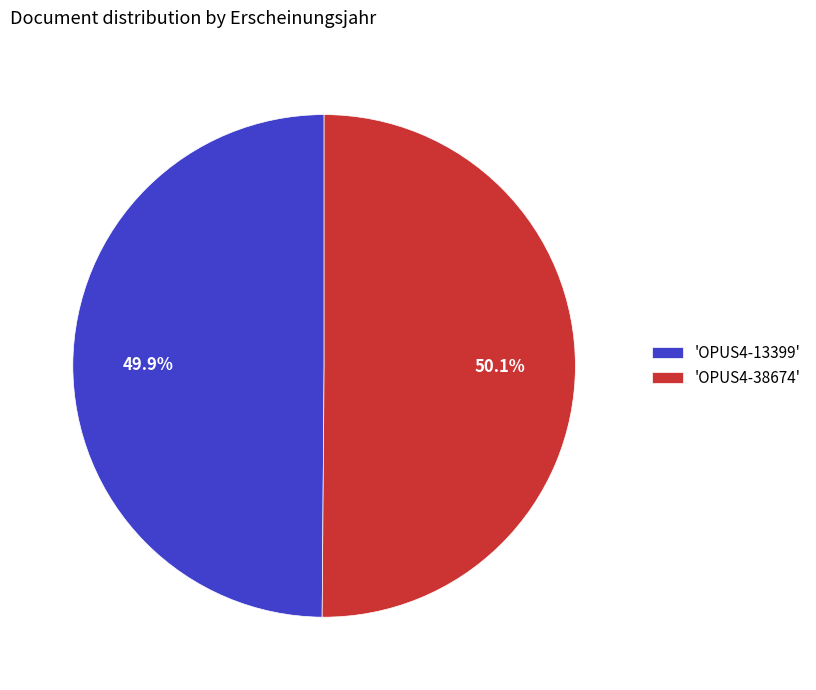

Does any single category account for the majority?

Yes